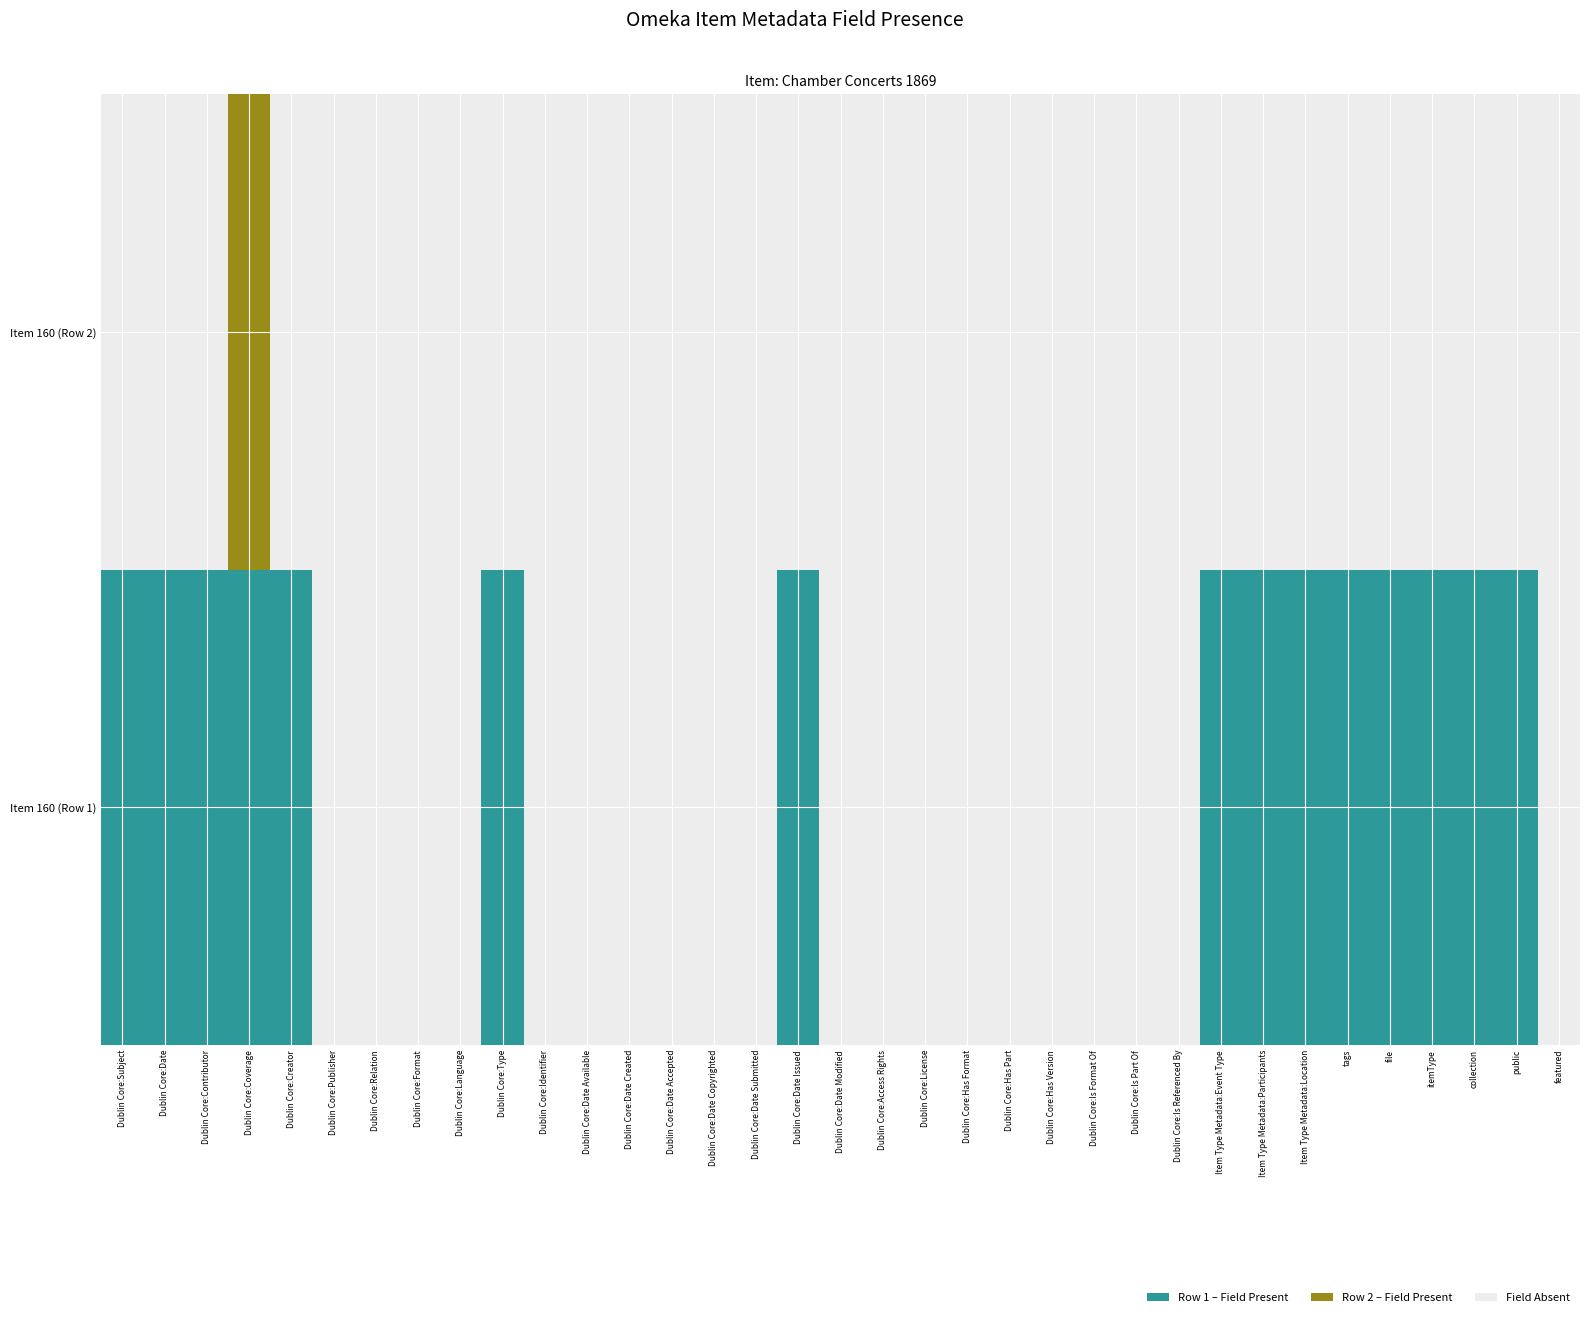

How many values in the tags series are below 1?

1